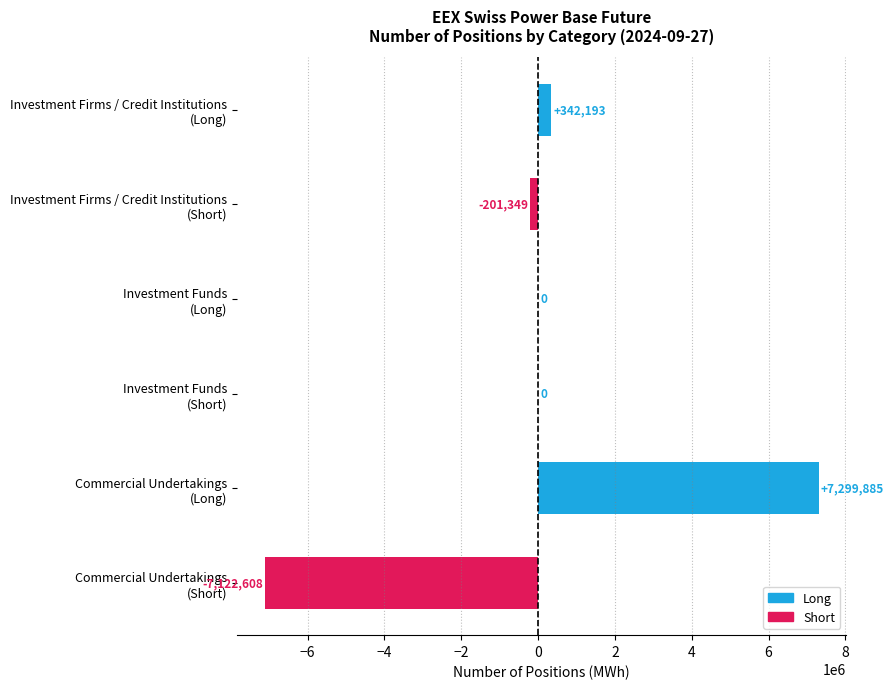

What is the sum of all values?

318121